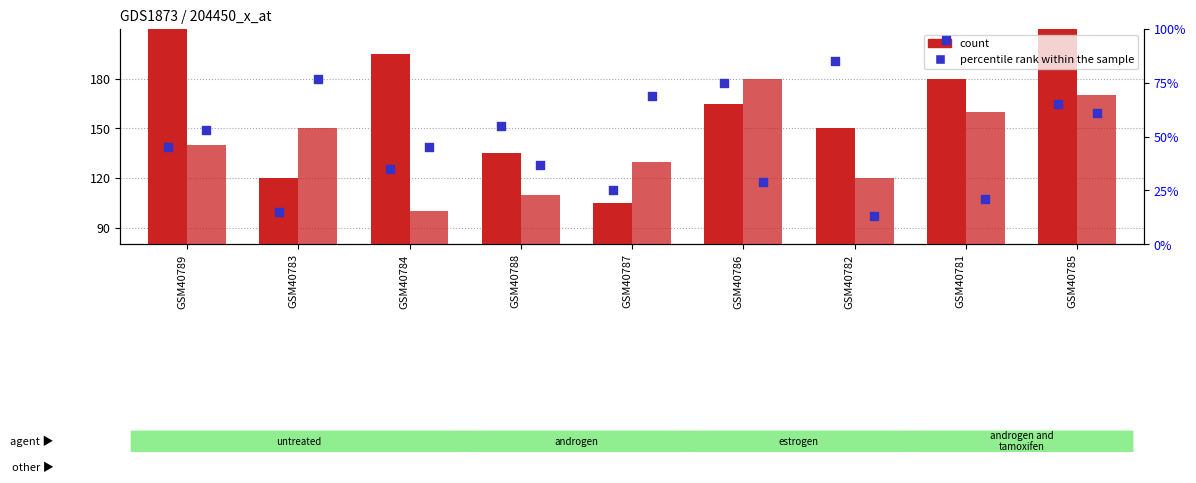

Is the value of count at GSM40782 greater than the value of percentile rank within the sample at GSM40785?

Yes